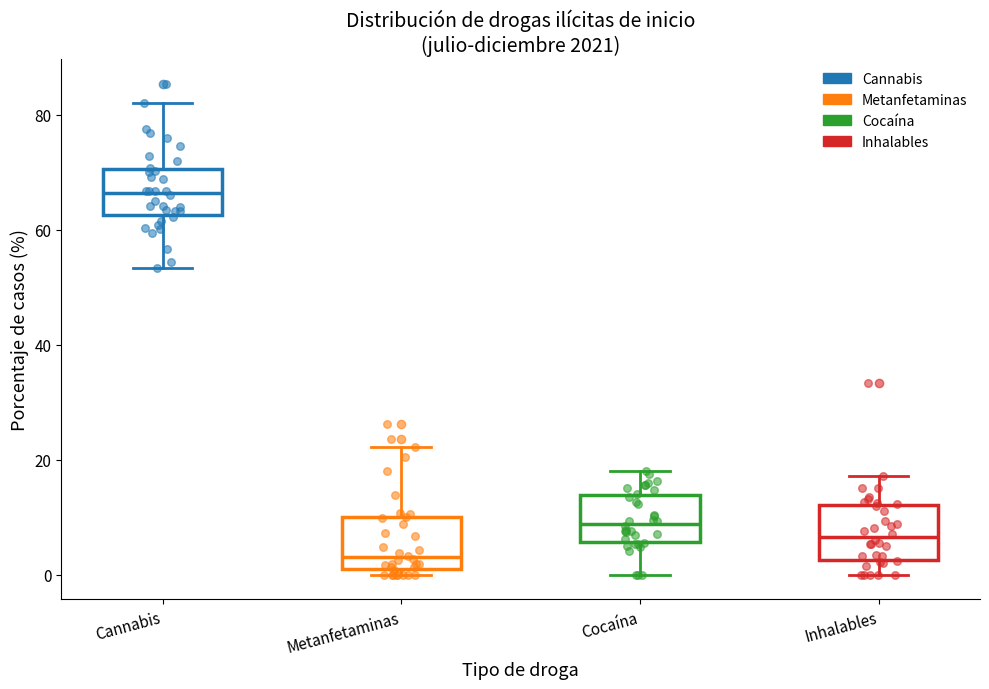

Where is the upper edge of the box for Metanfetaminas on the y-axis? The values are not printed on the chart, so give them approximately, as read against the axis.

10